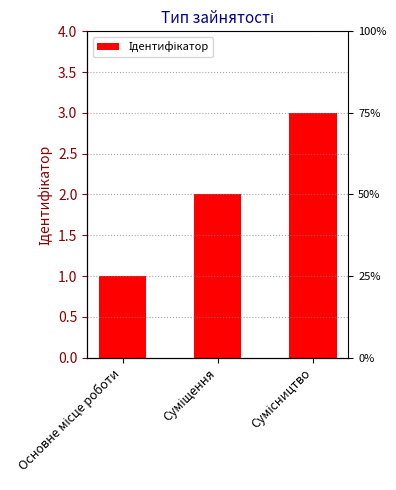

What is the sum of the values at Суміщення and Основне місце роботи?

3